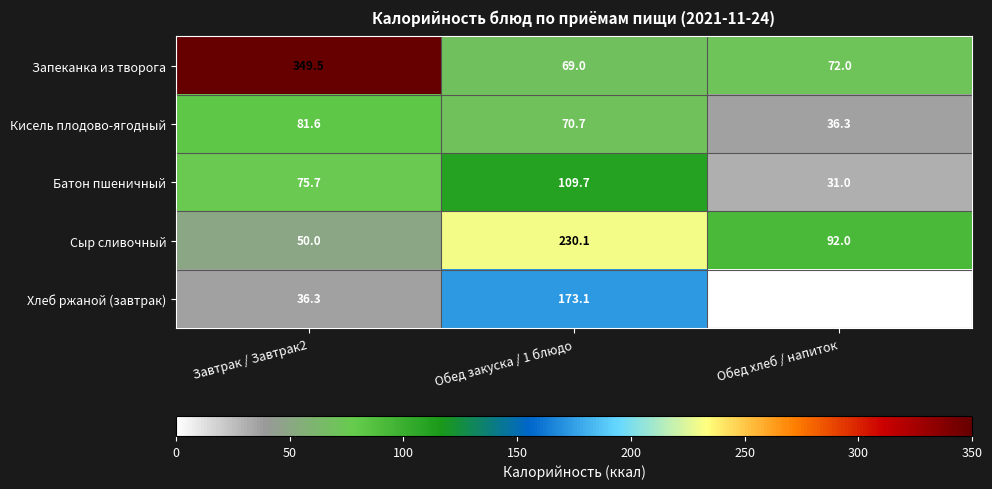

The value of Батон пшеничный at Обед хлеб / напиток is 31.0. True or false?

True